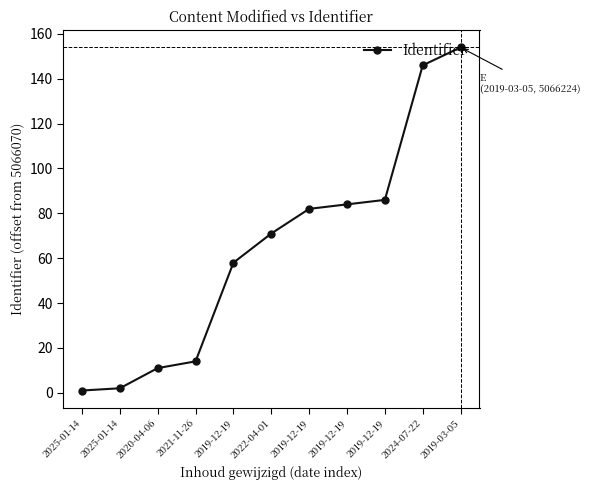

What is the change in value from 2025-01-14 to 2019-12-19?

+84